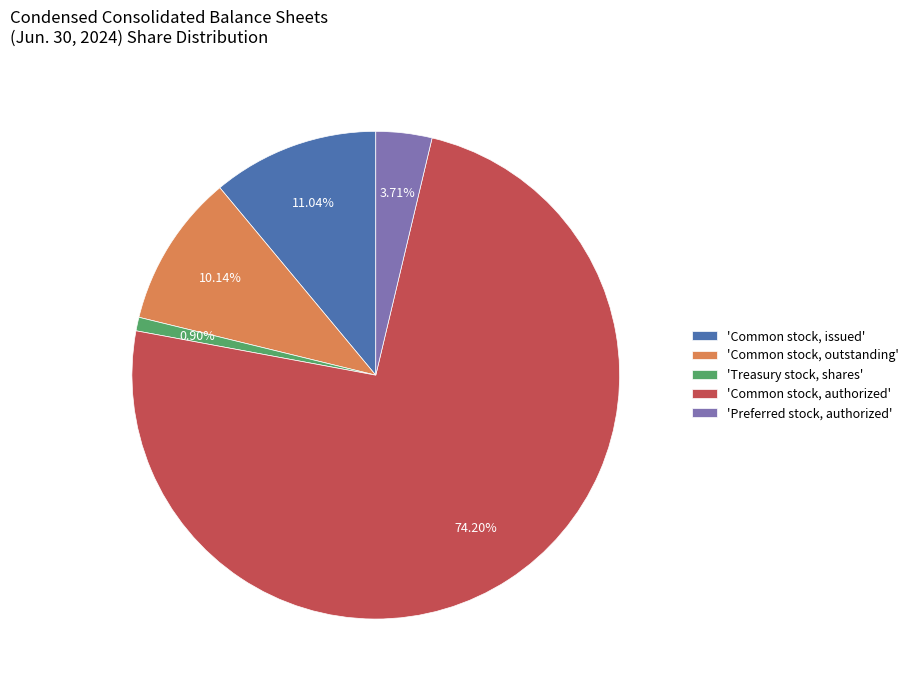

To the nearest percent, what is the average slice percentage?

20%